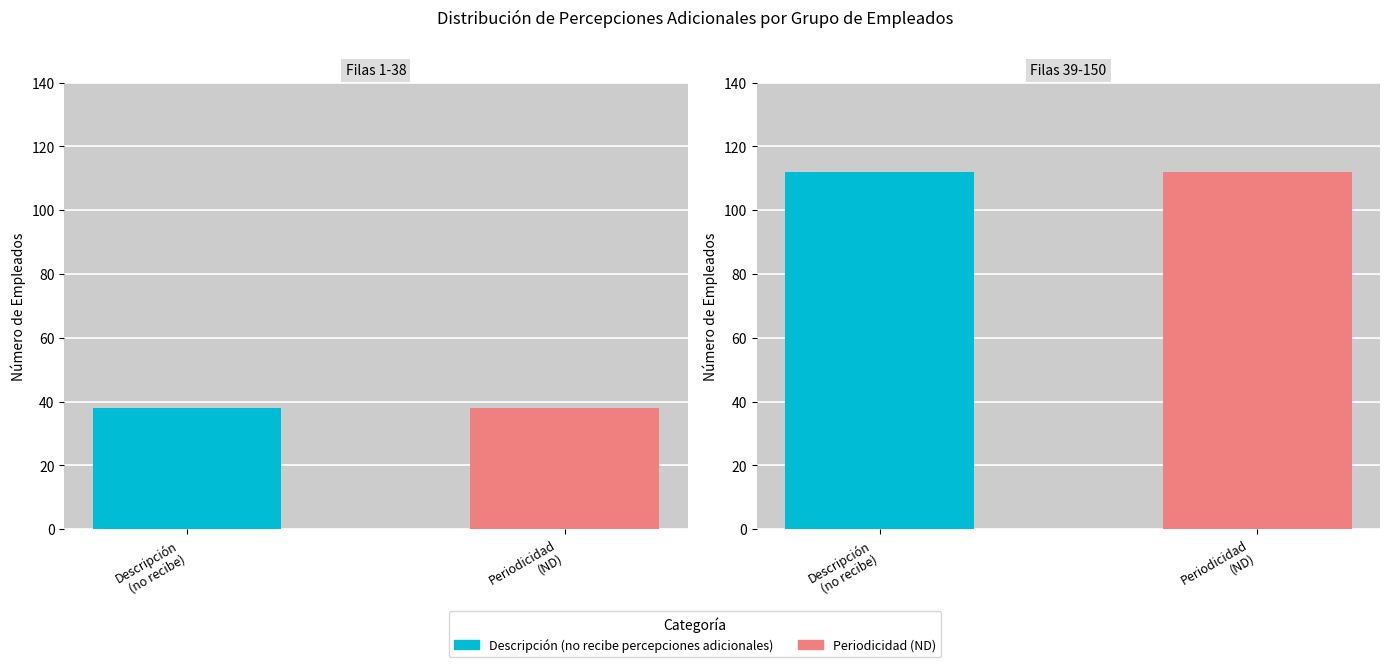

What is the sum of all No recibe percepciones values?

150